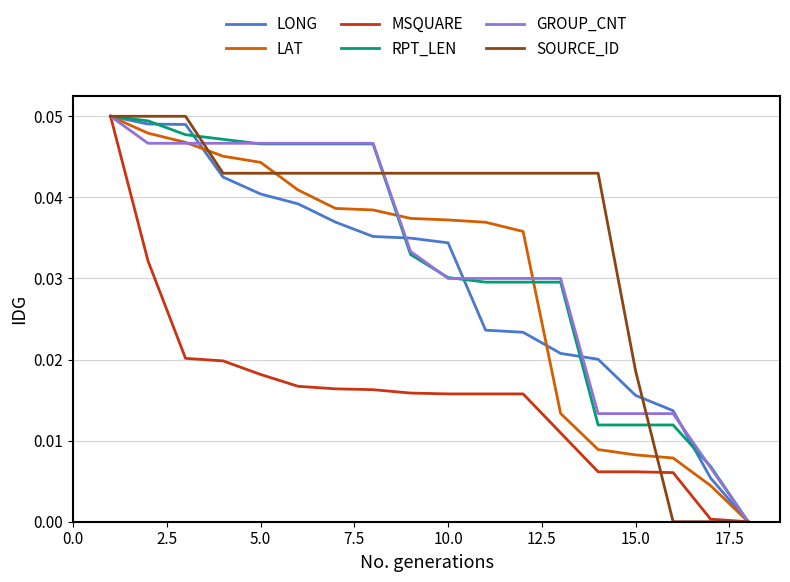

Which series has the largest total across all categories?

SOURCE_ID